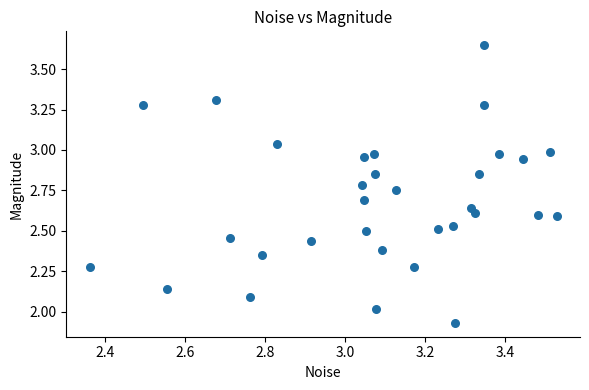

What is the range of X values (max minus min)?

1.2